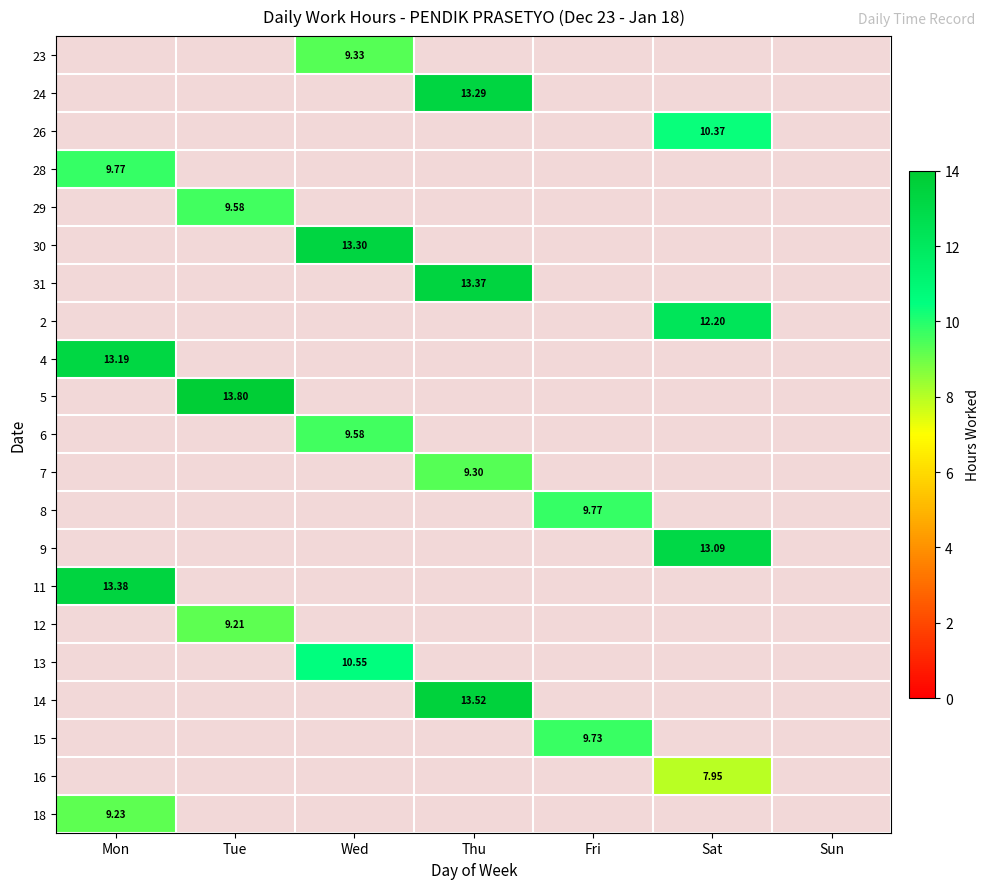

At which label does 15 reach its peak?

Mon